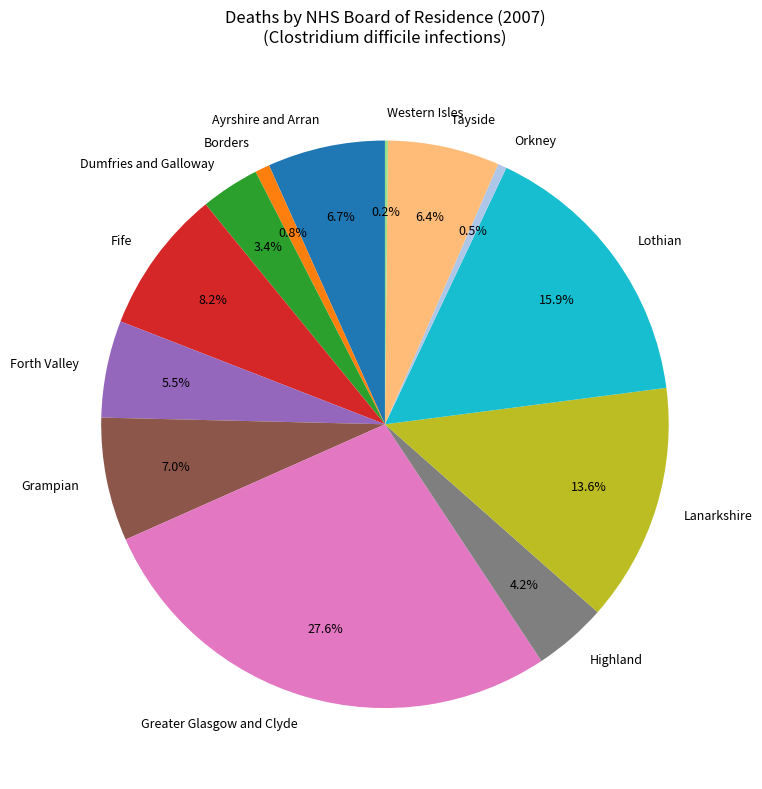

Is there a majority slice in this chart?

No